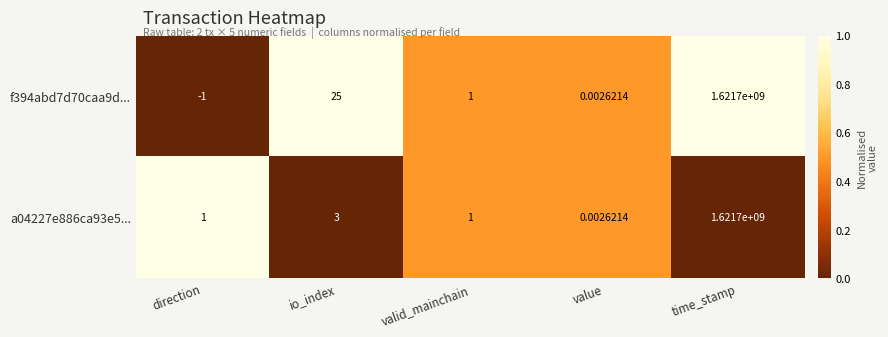

At which category does the chart reach its minimum across all series?

direction